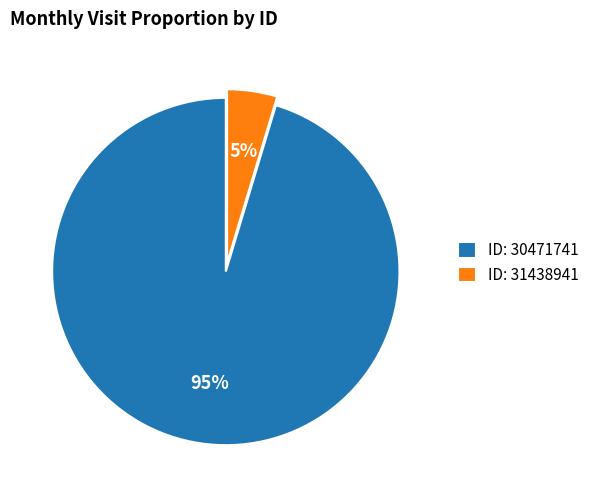

True or false: ID: 31438941 accounts for 5% of the total.

True